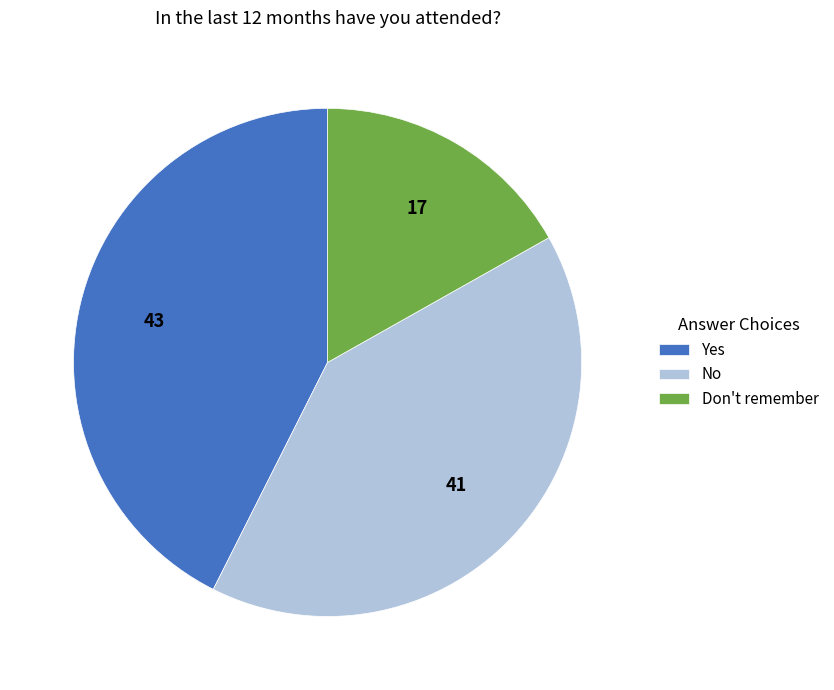

Is it true that Don't remember is 29% of the pie?

False